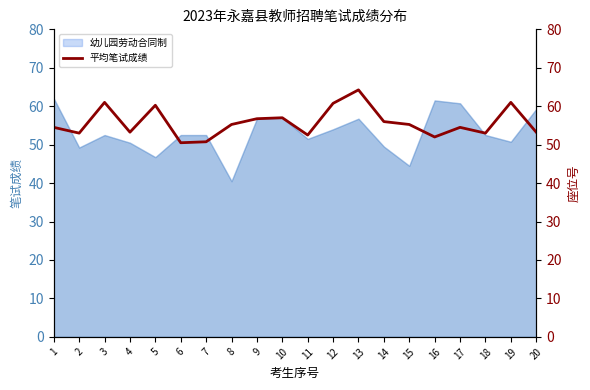

Between 6 and 3, which is larger?

3